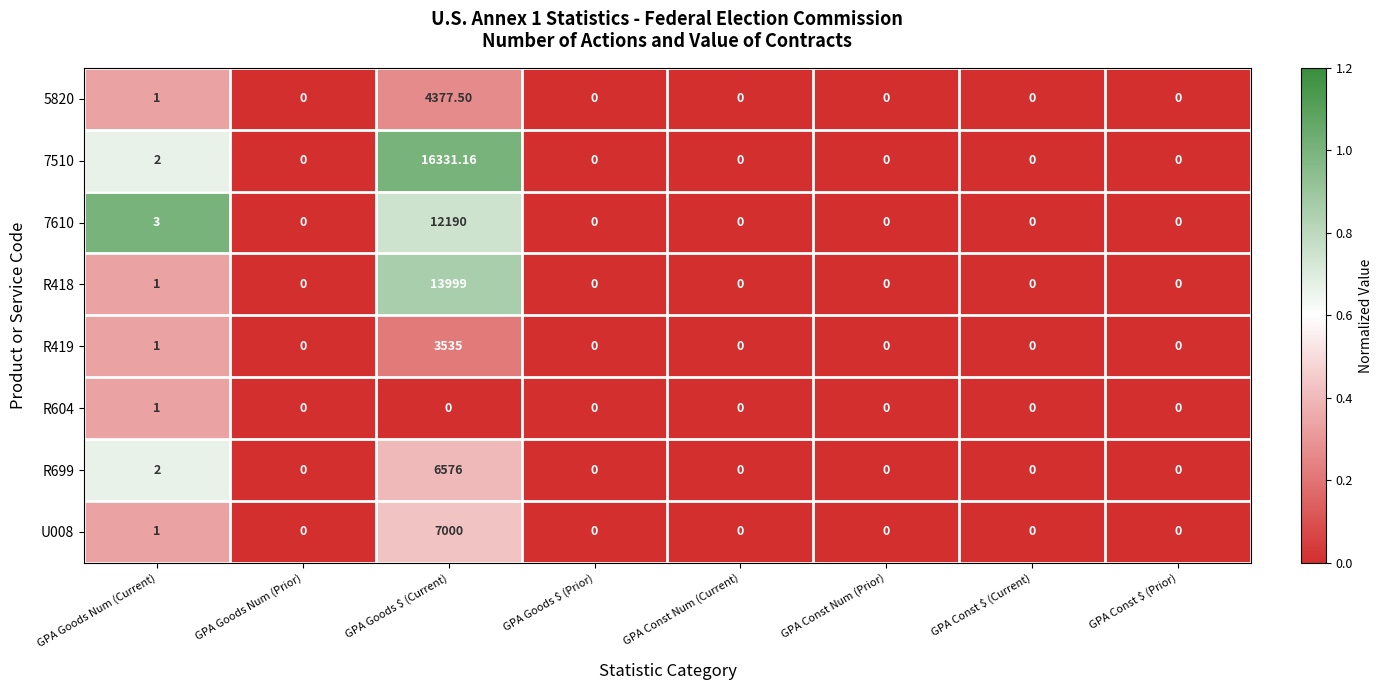

At which category is the sum across all series the highest?

GPA Goods $ (Current)